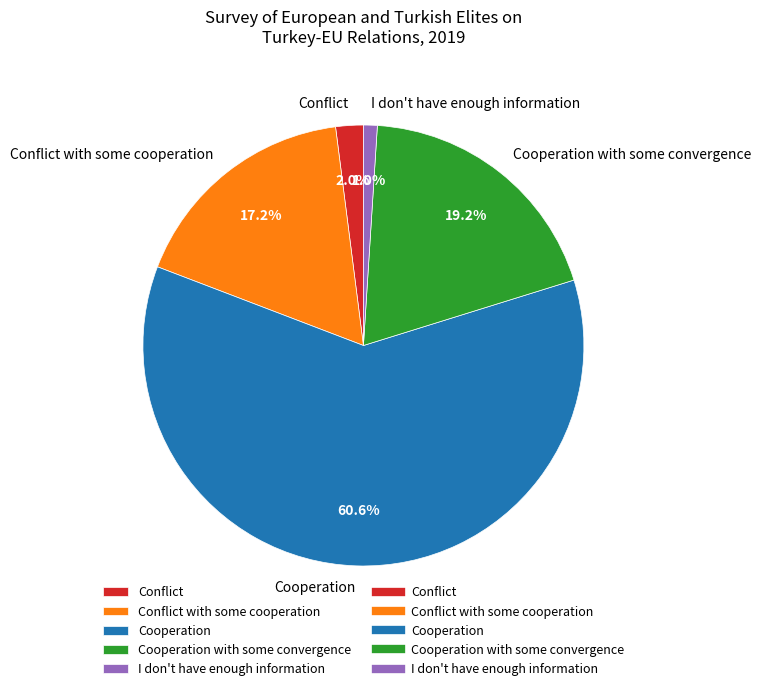

Is it true that Cooperation is 55% of the pie?

False